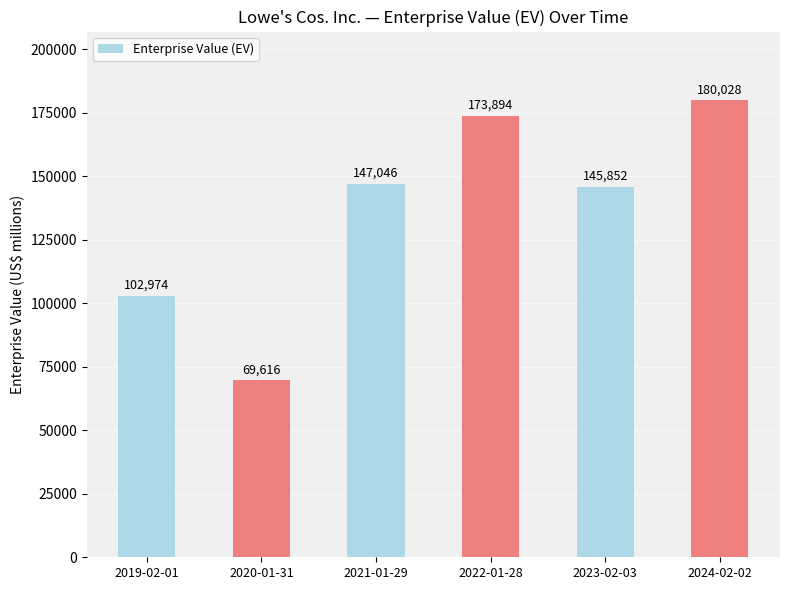

True or false: the data shows 102974 at 2019-02-01.

True